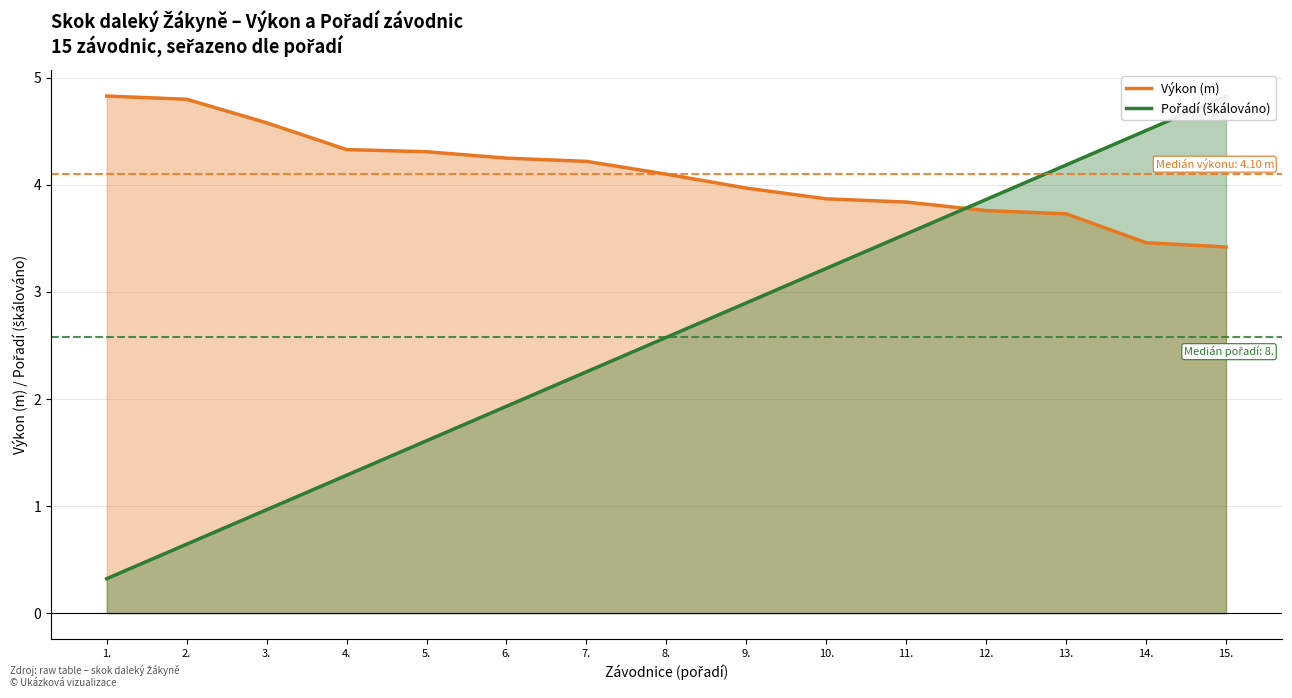

How many times do Pořadí (škálováno) and Výkon (m) cross each other?

1